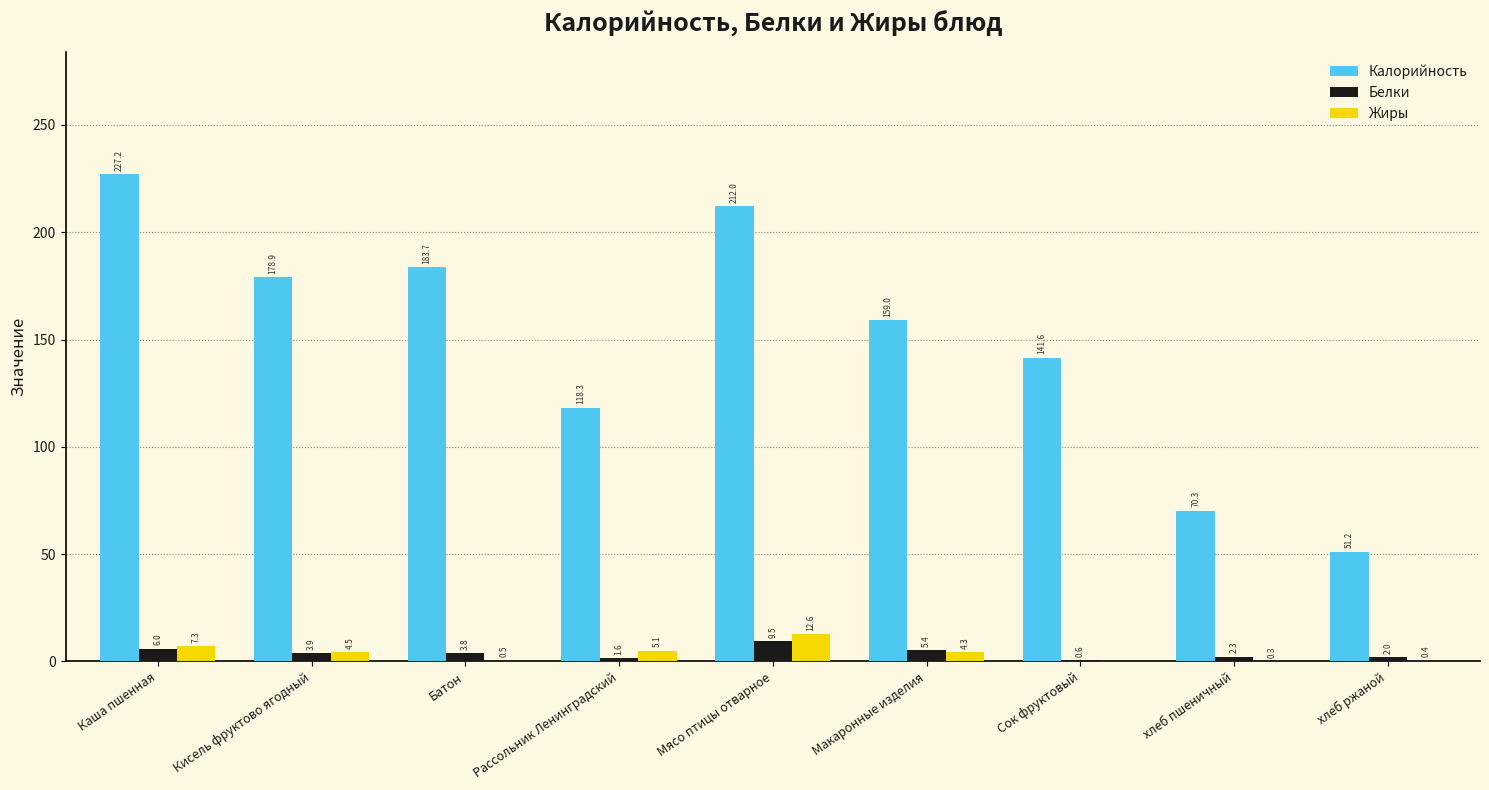

True or false: Жиры has a value of 4.3 at Макаронные изделия.

True